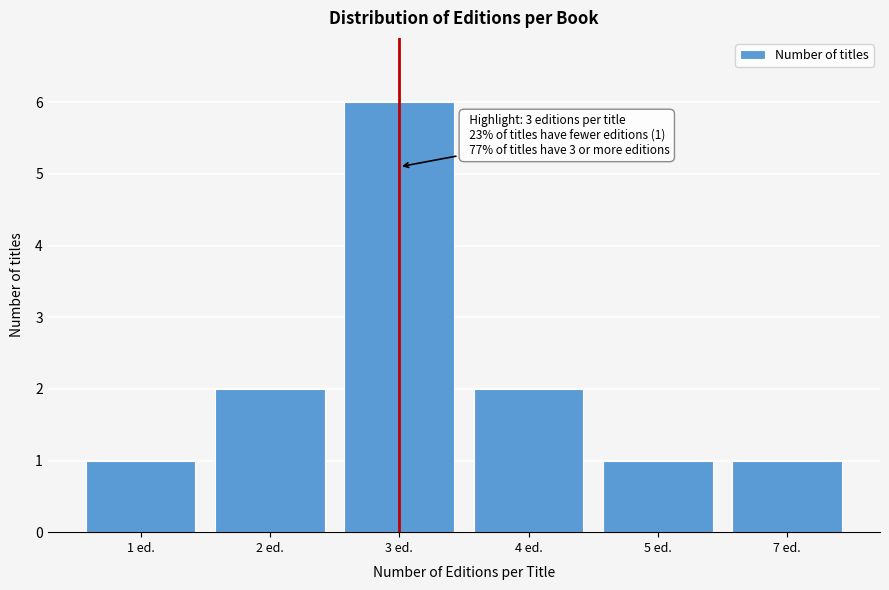

Reading left to right, extract all data points from this chart.

1 ed.=1	2 ed.=2	3 ed.=6	4 ed.=2	5 ed.=1	7 ed.=1